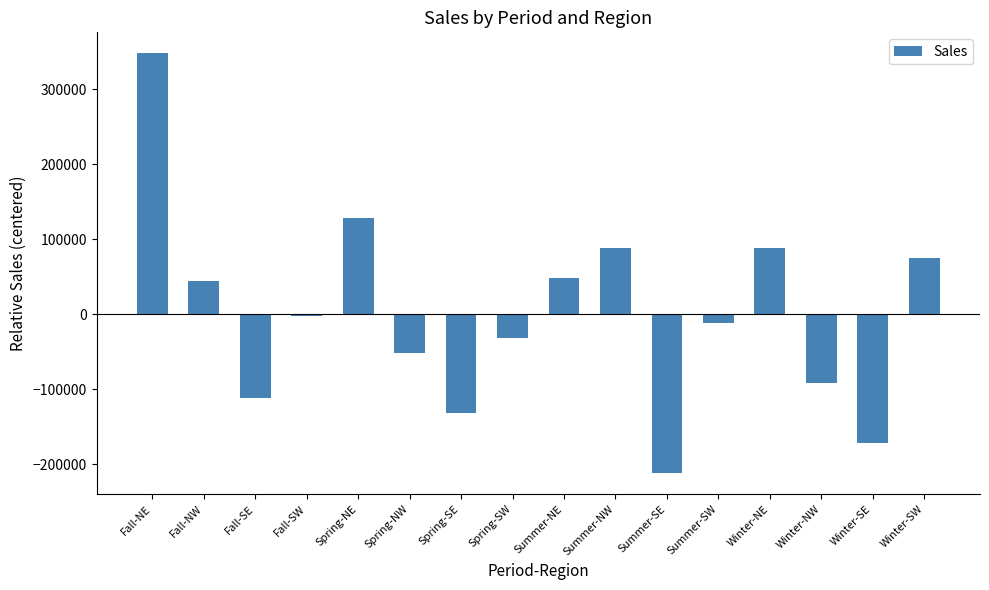

True or false: the data shows 127937.5 at Spring-NE.

True